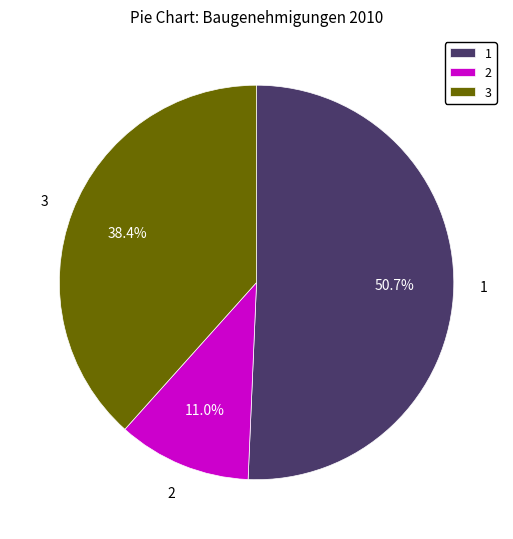

What is the largest slice in the pie chart?

1